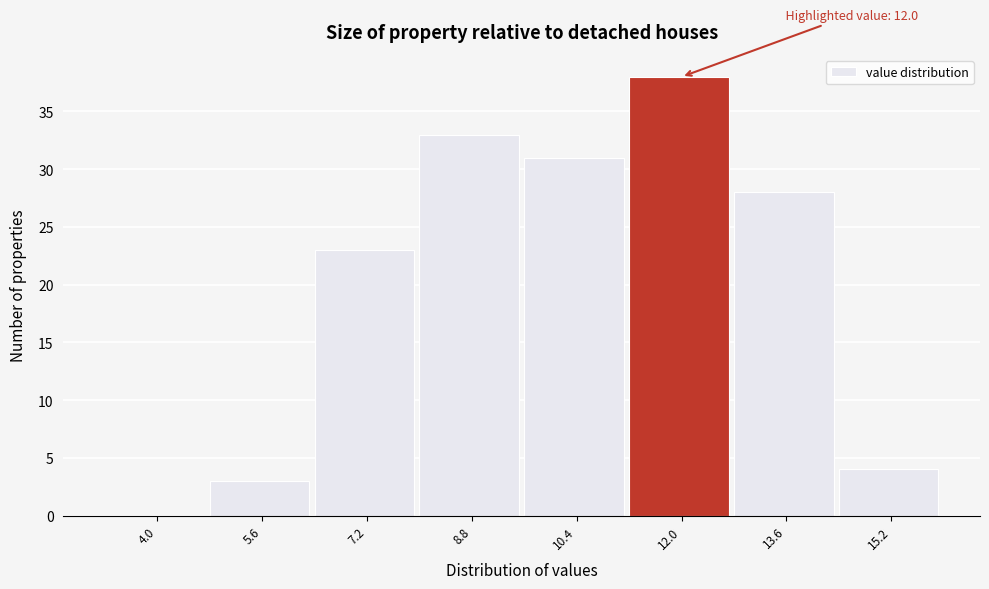

What is the sum of all values?

160